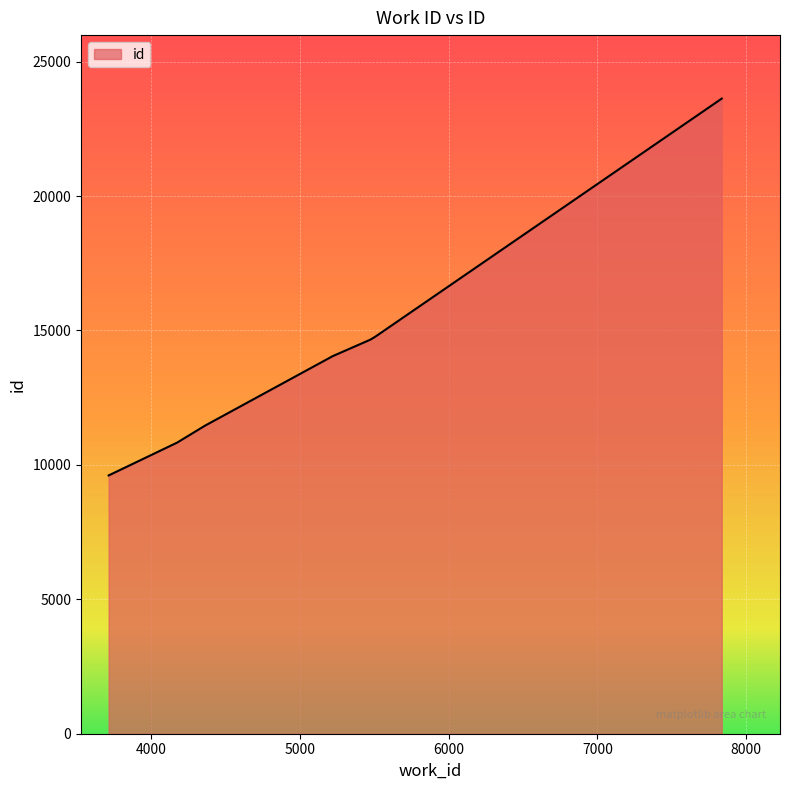

What is the smallest value displayed?

9607